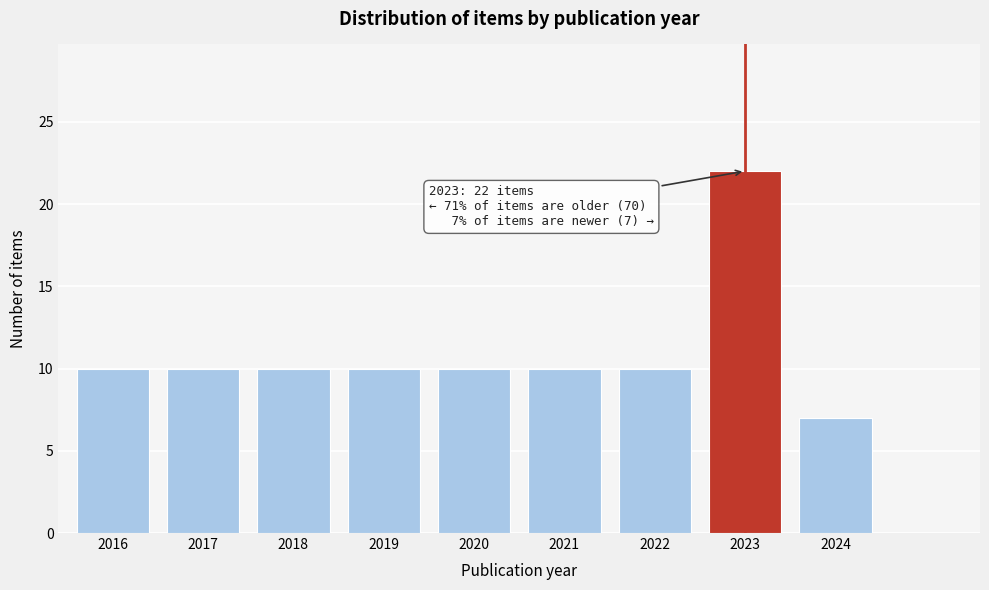

Reading left to right, extract all data points from this chart.

10	10	10	10	10	10	10	22	7